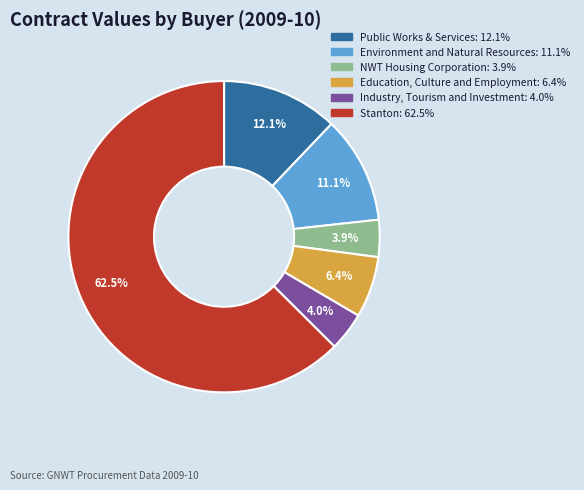

Is there a majority slice in this chart?

Yes